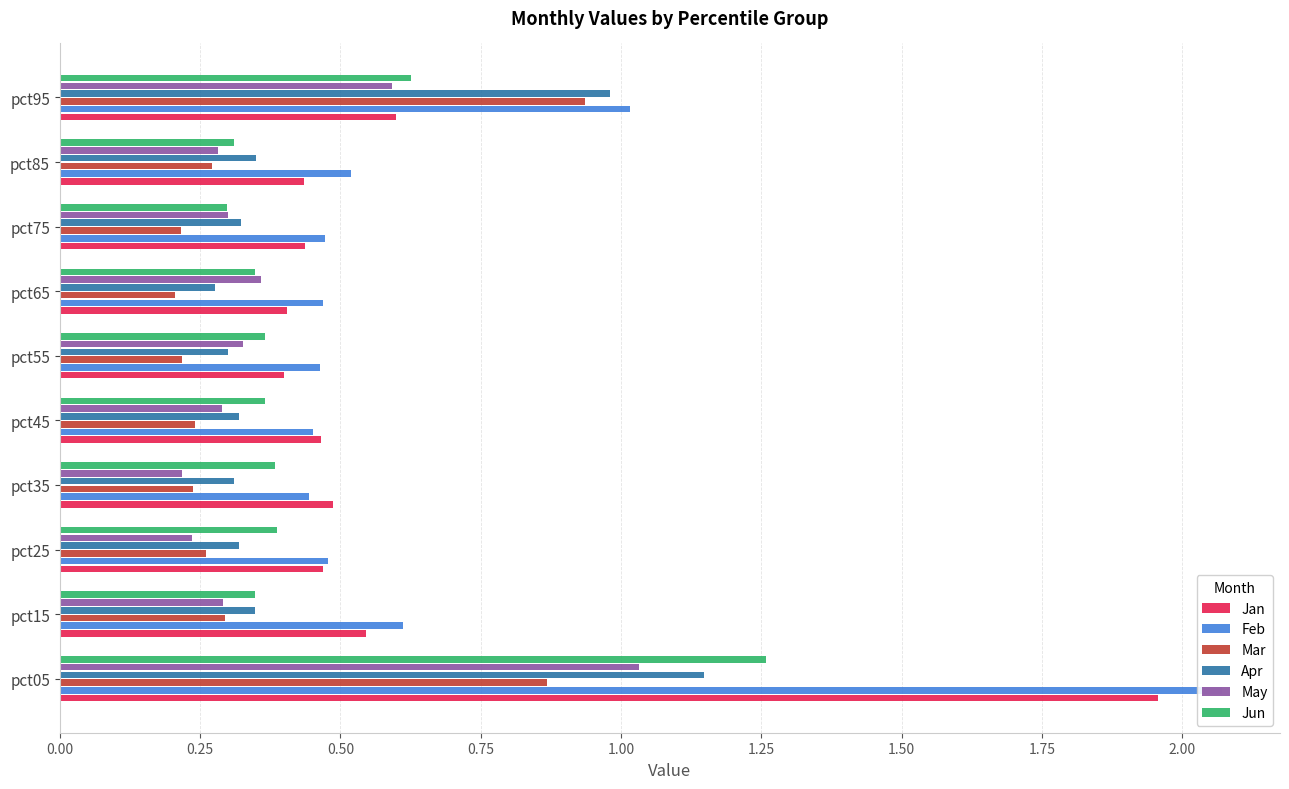

What is the average value of the Jan series?

0.6